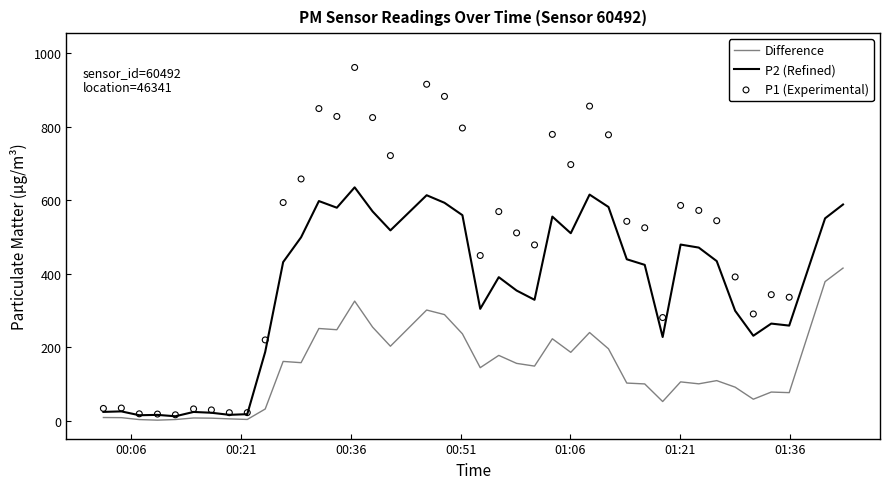

Is the value of P1 (Experimental) at 36 greater than the value of Difference at 14?

Yes